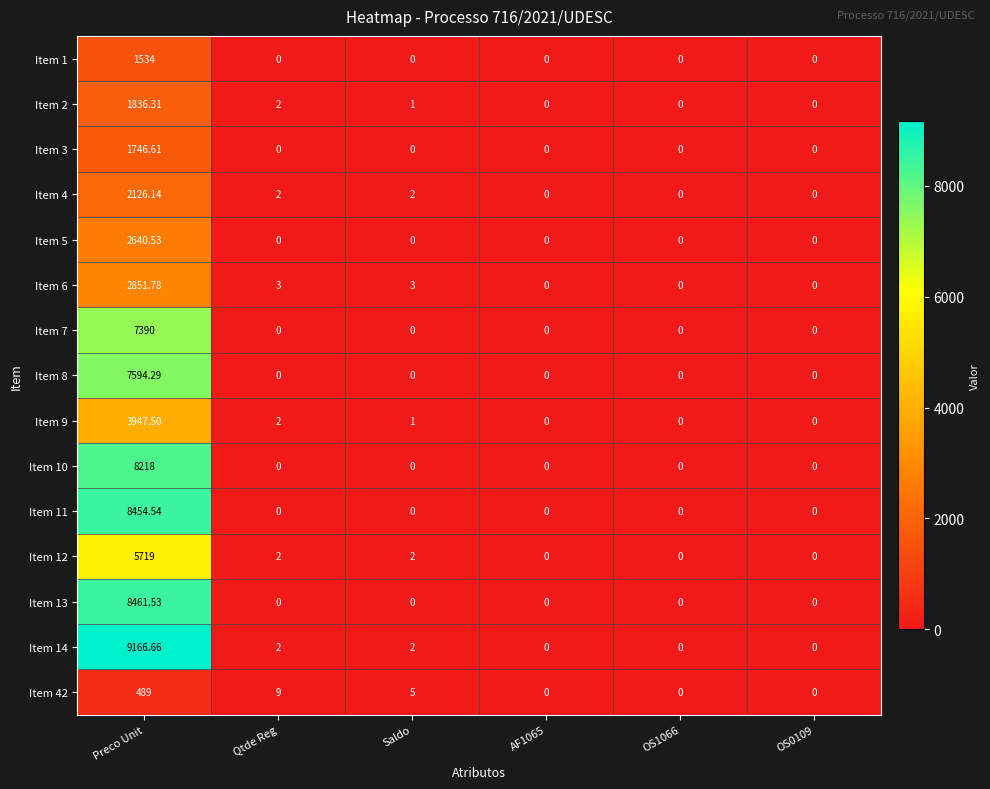

Which category has the highest value in the Item 5 series?

Preco Unit